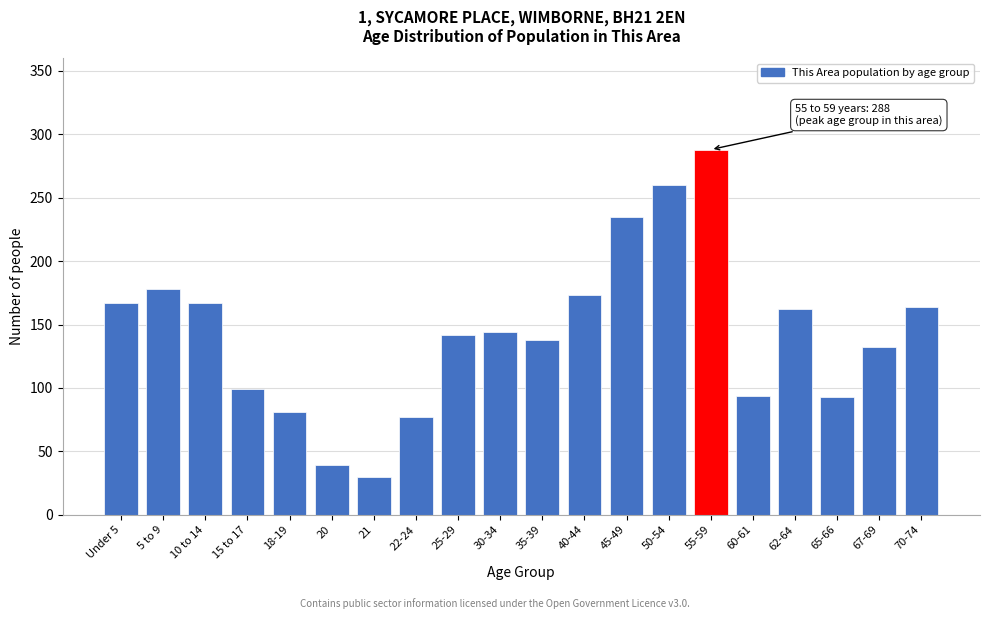

What is the approximate value at 60-61, to the nearest 10?

90